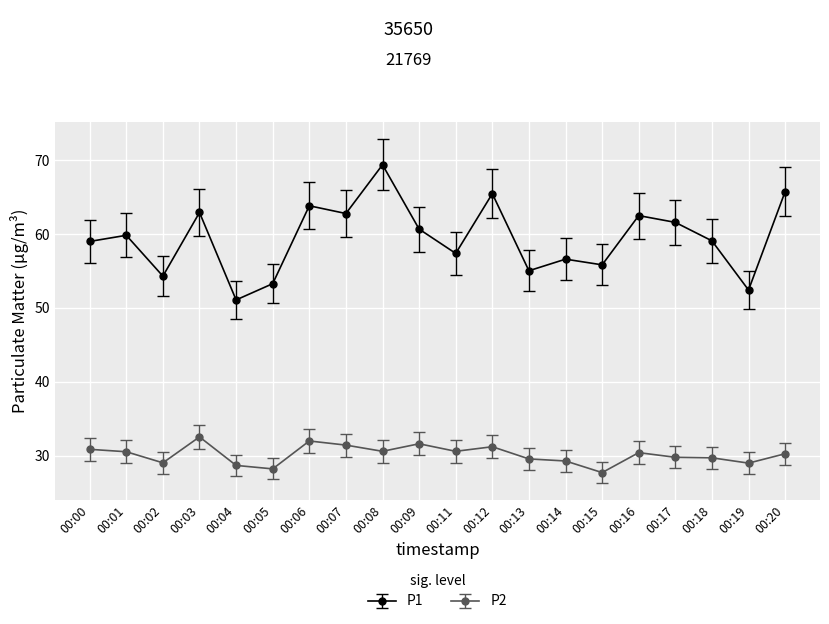

True or false: P2 and P1 cross at least once.

False